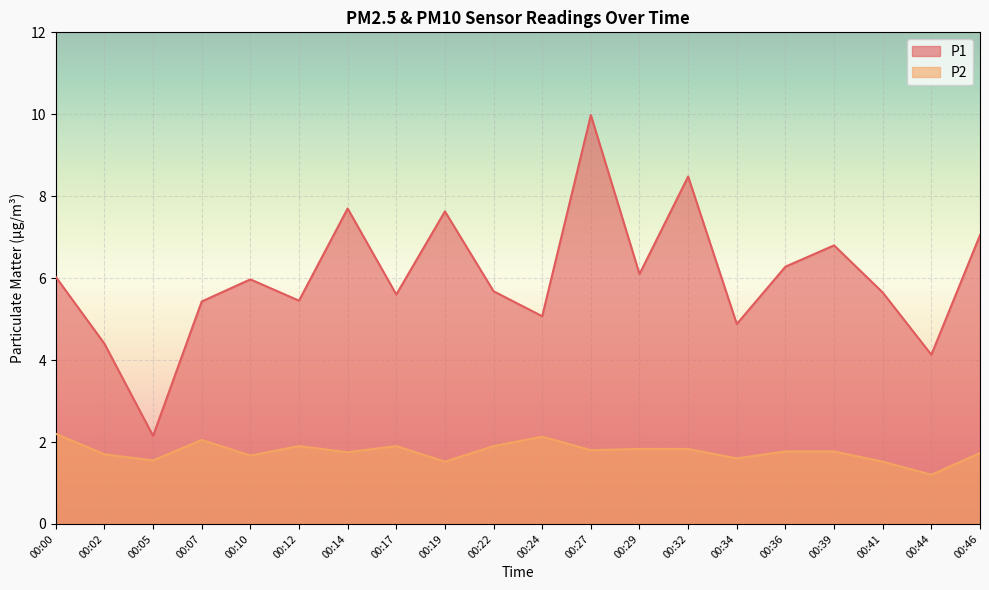

Rank the categories by P1 value from lowest to highest.

00:05, 00:44, 00:02, 00:34, 00:24, 00:07, 00:12, 00:17, 00:41, 00:22, 00:10, 00:00, 00:29, 00:36, 00:39, 00:46, 00:19, 00:14, 00:32, 00:27